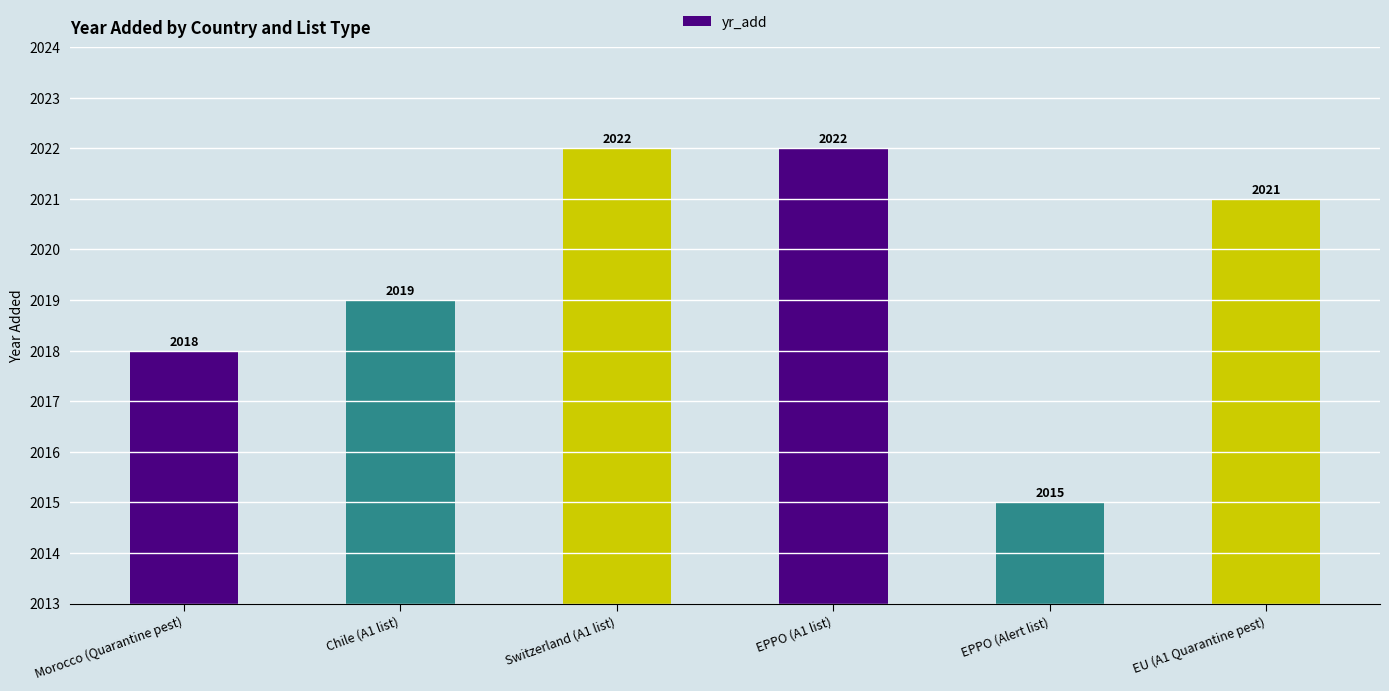

Which label corresponds to the smallest value in the chart?

EPPO (Alert list)